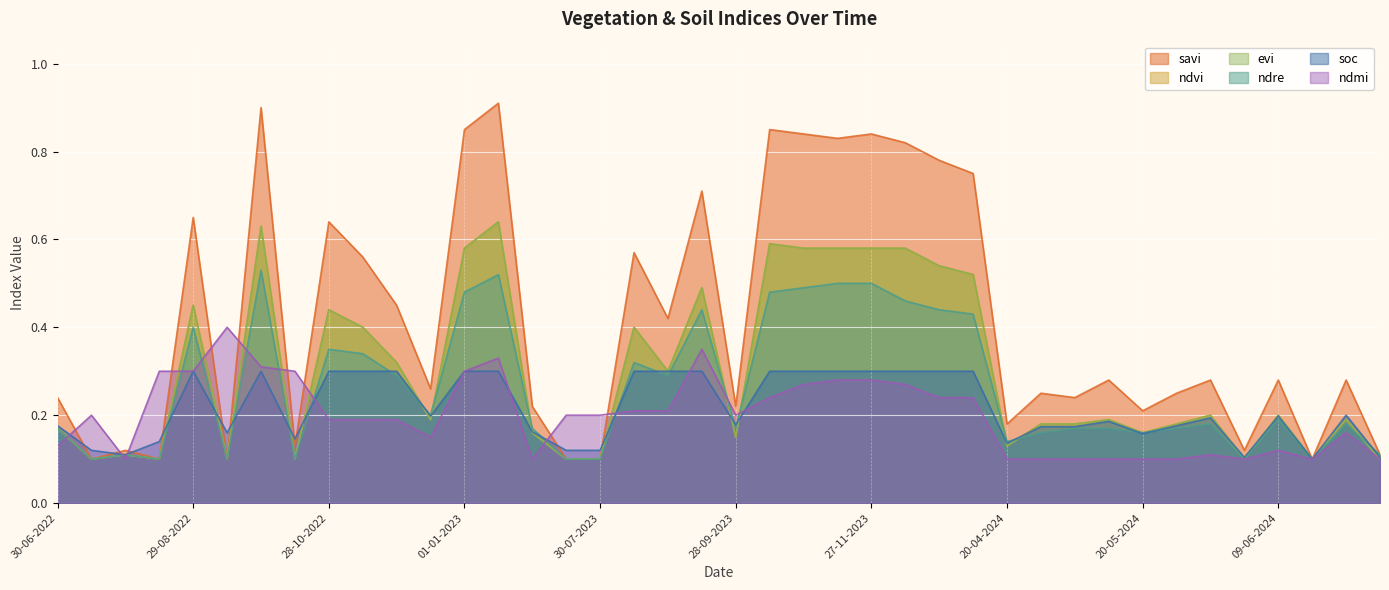

What is the total value across all series at 25-04-2024?

1.0